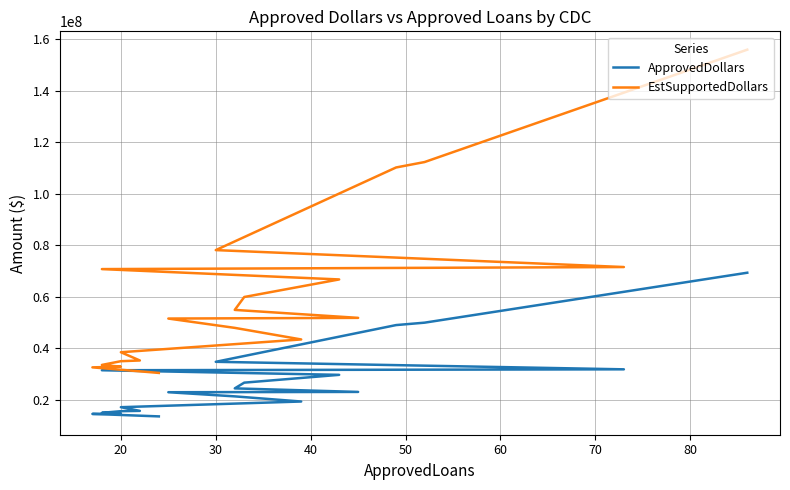

What is the difference between the second highest and minimum values in the ApprovedDollars series?

36390000